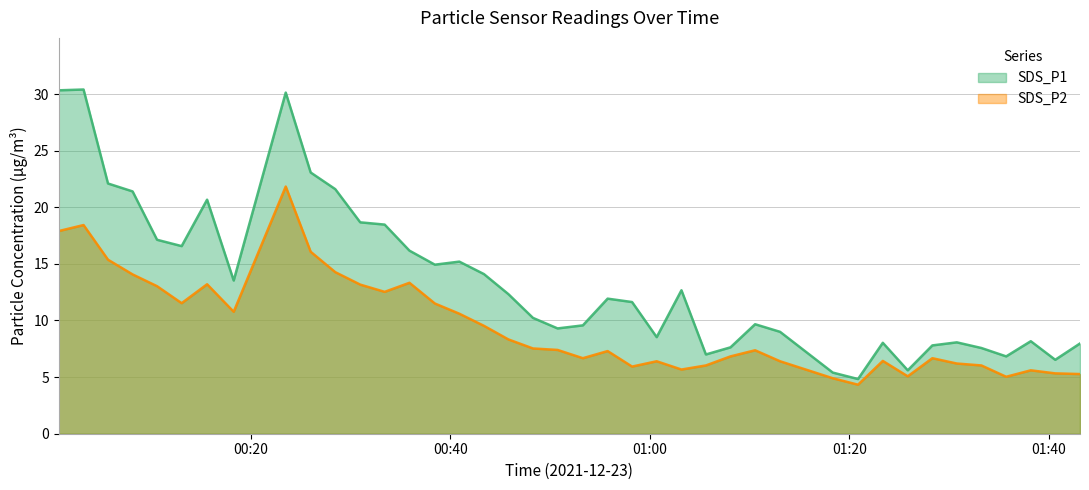

Between 2021/12/23 00:08:10 and 2021/12/23 00:58:14, which series saw the biggest shift?

SDS_P1